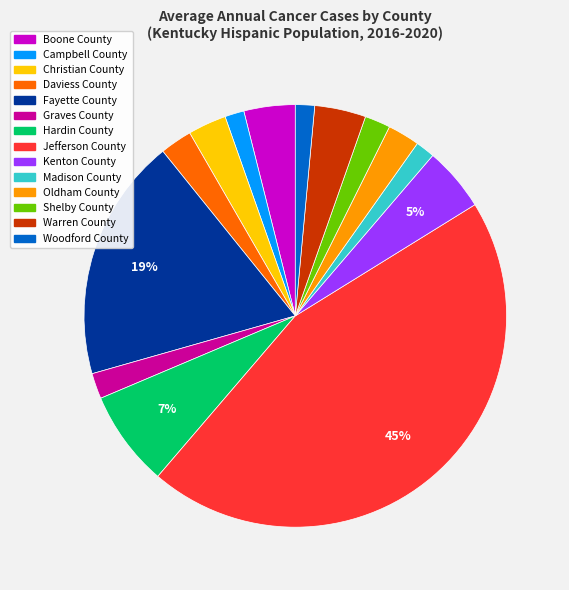

How many segments does this pie chart have?

14